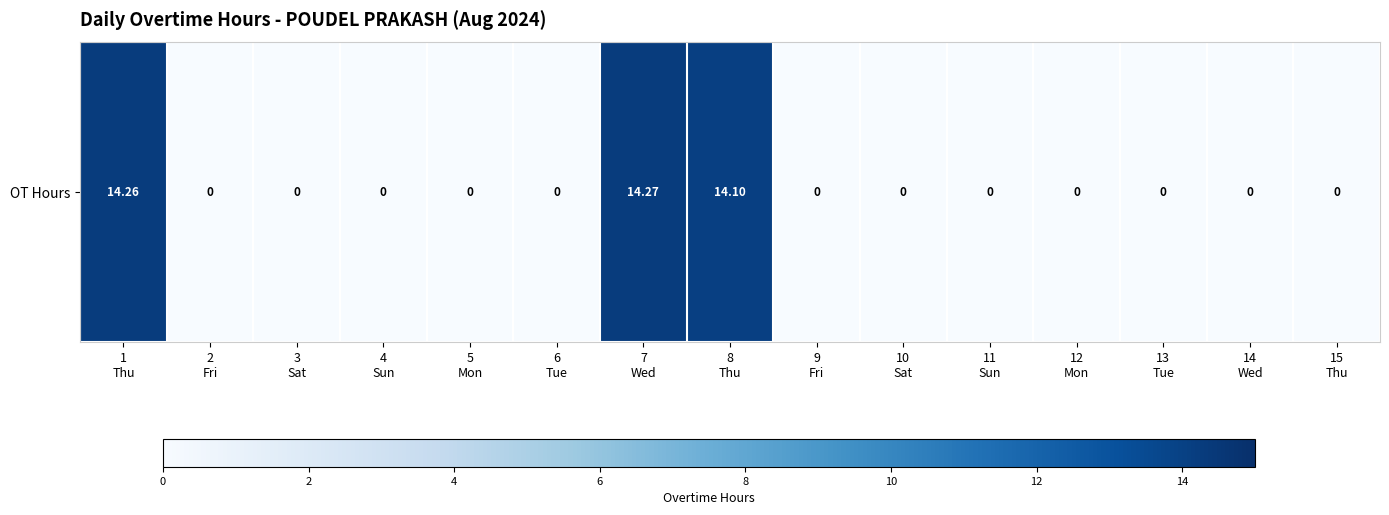

The value at 11
Sun is 0.0. True or false?

True